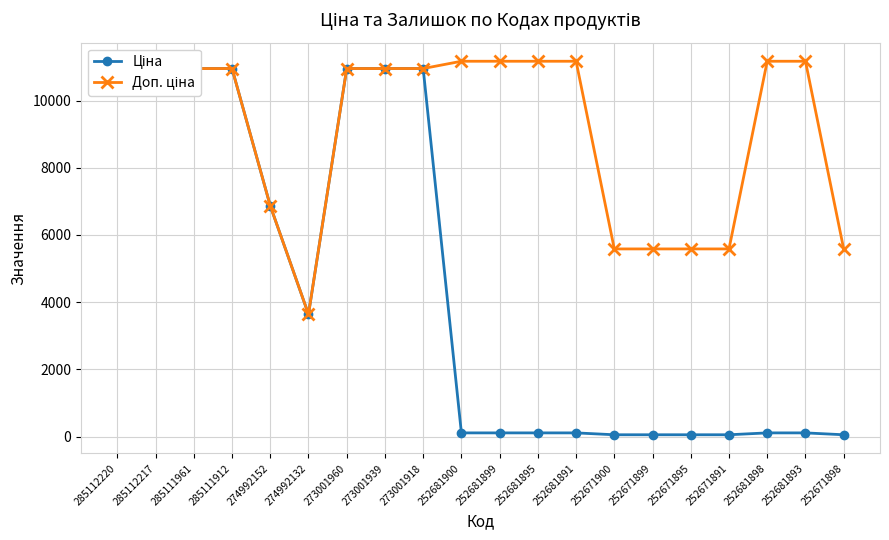

Which category has the highest value in the Ціна series?

285112220